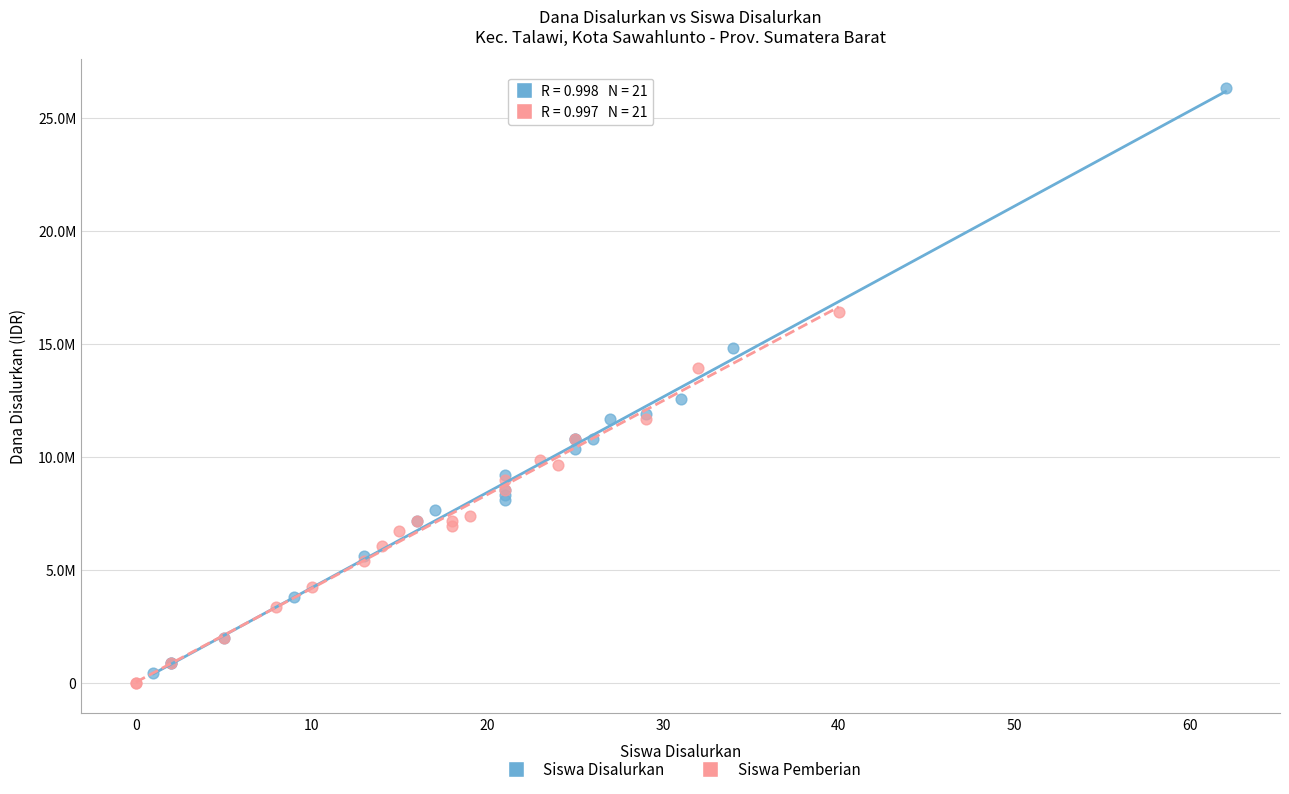

What are all the series names shown in the legend?

Siswa Disalurkan, Siswa Pemberian